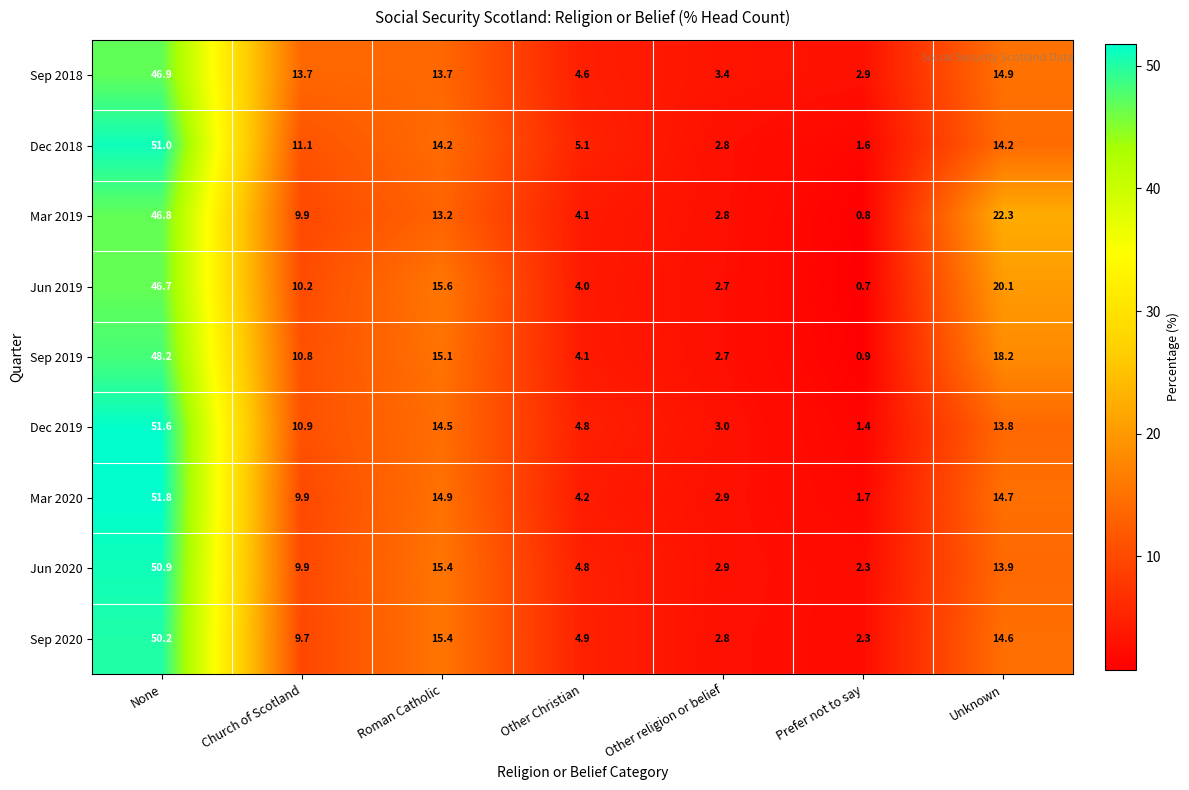

Between None and Roman Catholic, which series saw the biggest shift?

Dec 2019